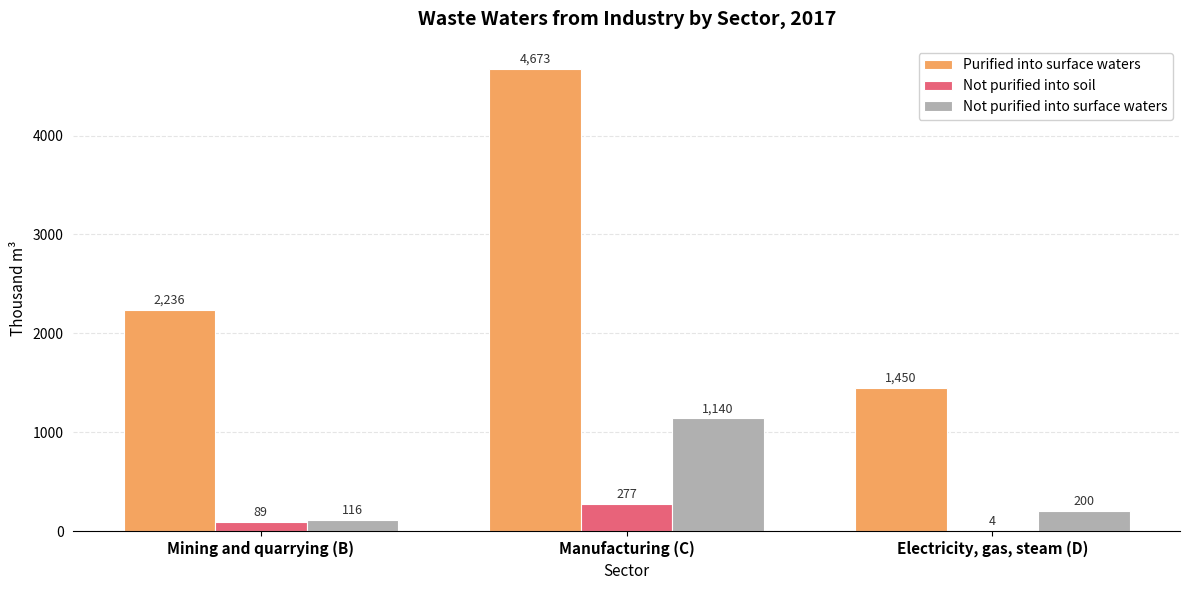

The value of Not purified into surface waters at Mining and quarrying (B) is 116. True or false?

True